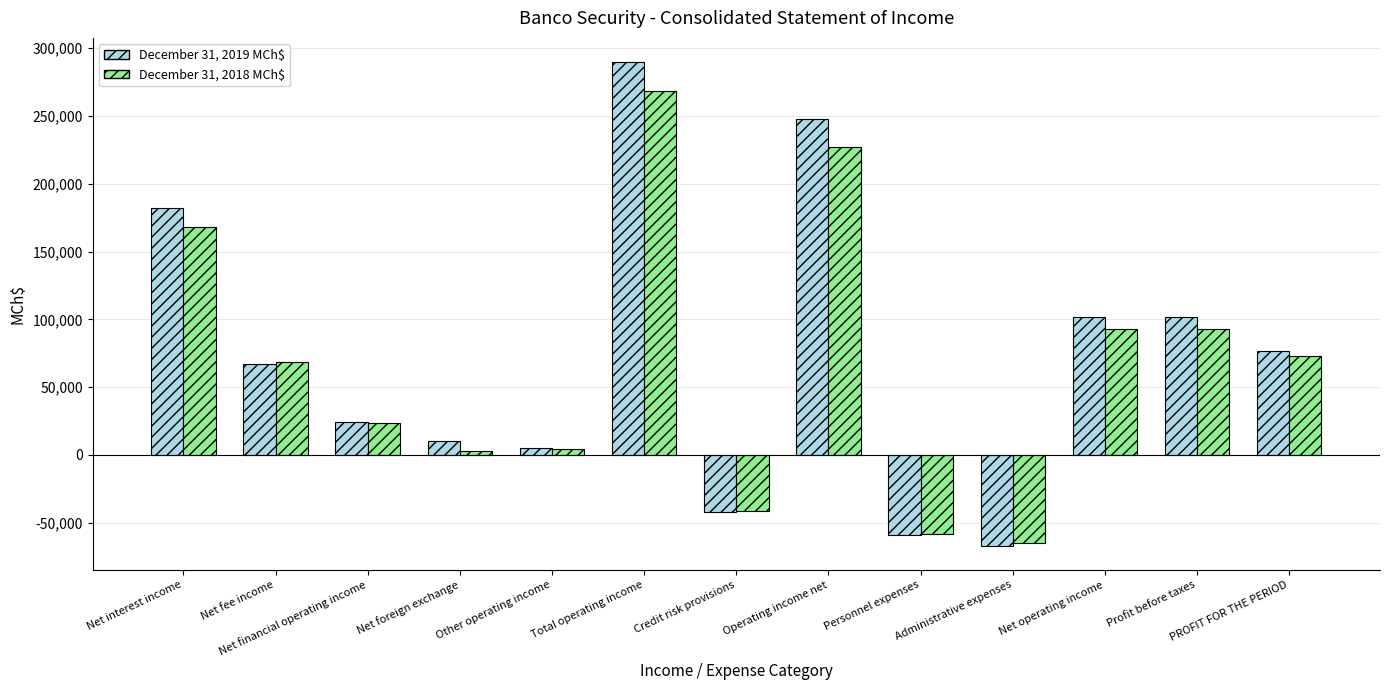

How many negative values does the December 31, 2019 MCh$ series have?

3